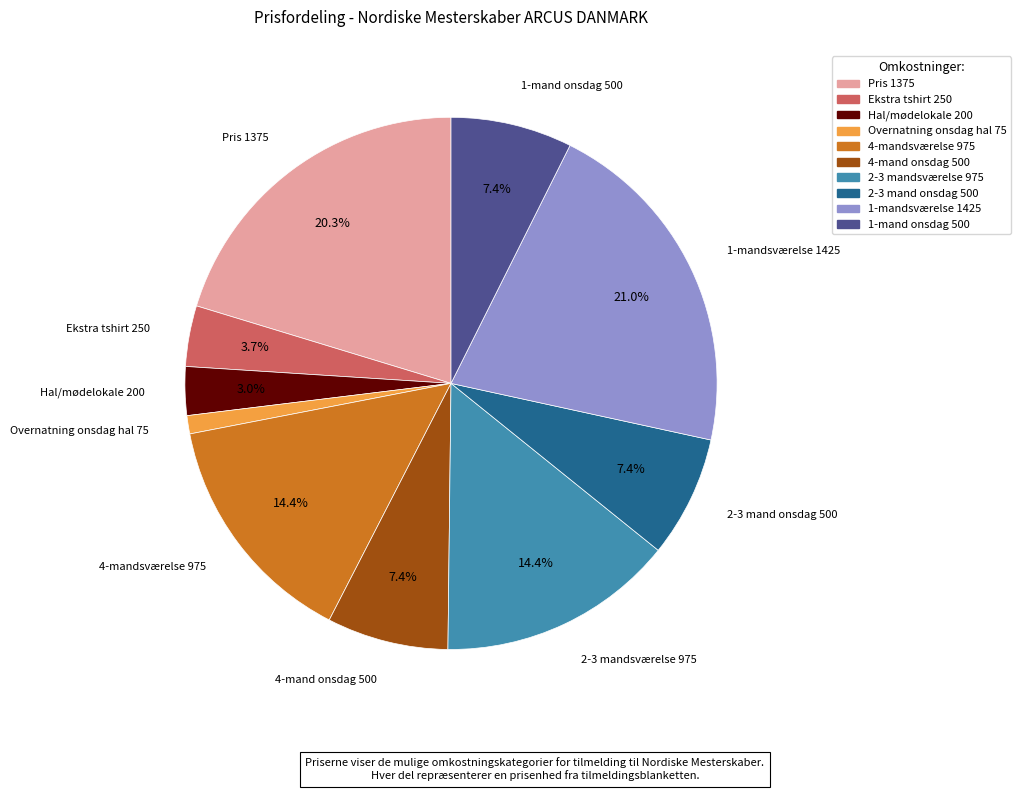

Count the number of slices in the pie.

10